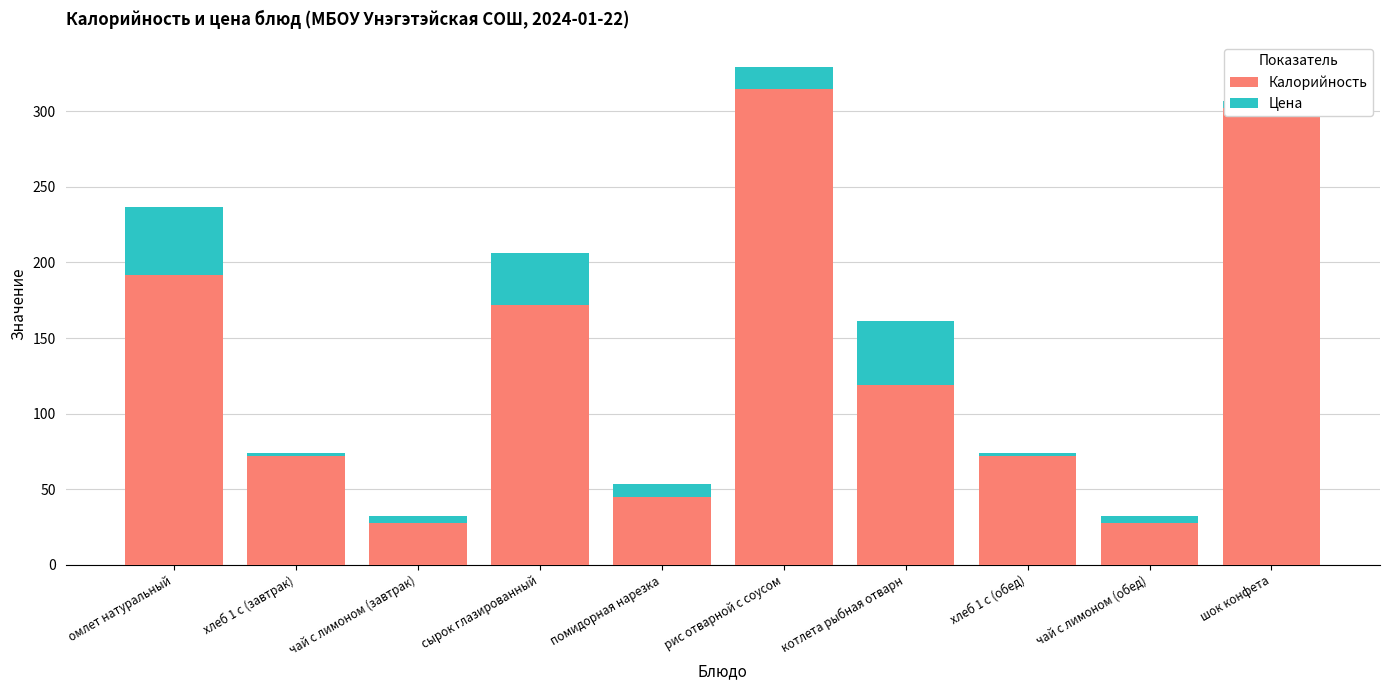

How many values in the Калорийность series are below 119?

5